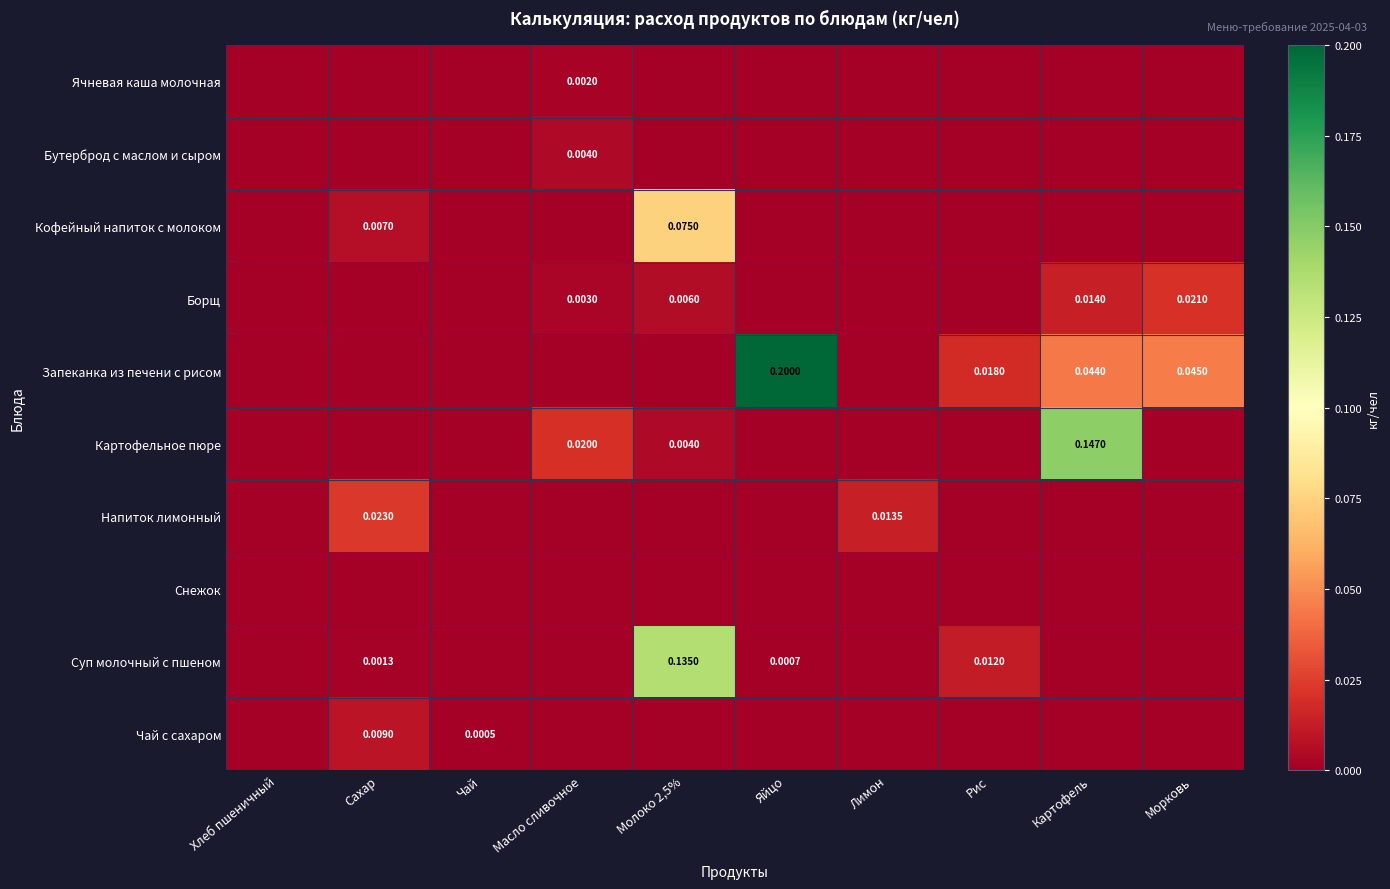

The value of Запеканка из печени с рисом at Рис is 0.0. True or false?

True